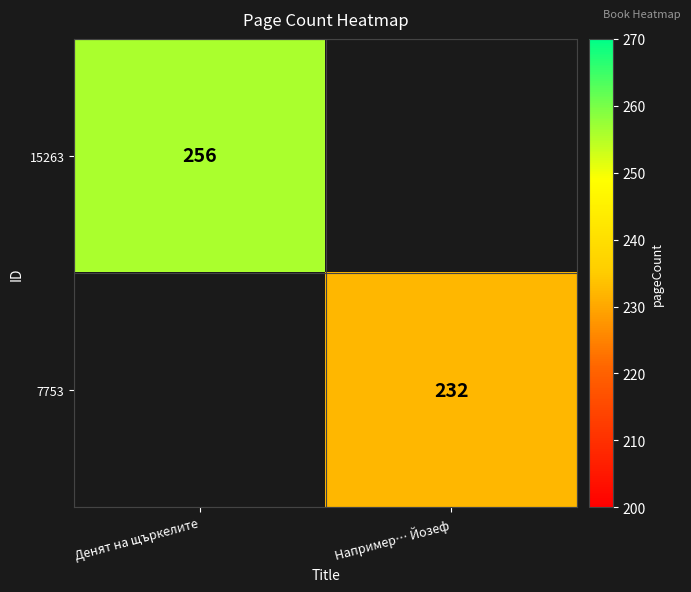

Is it true that 7753 equals 381 at Например… Йозеф?

False